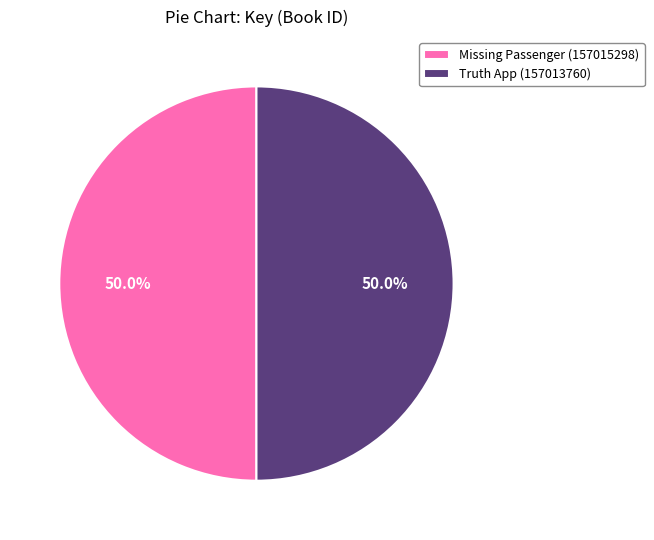

To the nearest percent, what portion does Missing Passenger (157015298) represent?

50%